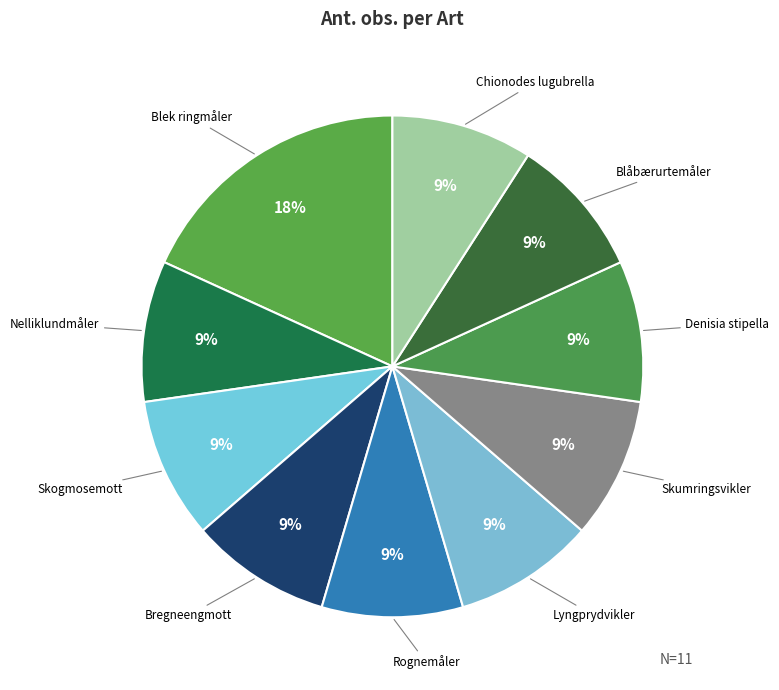

How many segments does this pie chart have?

10